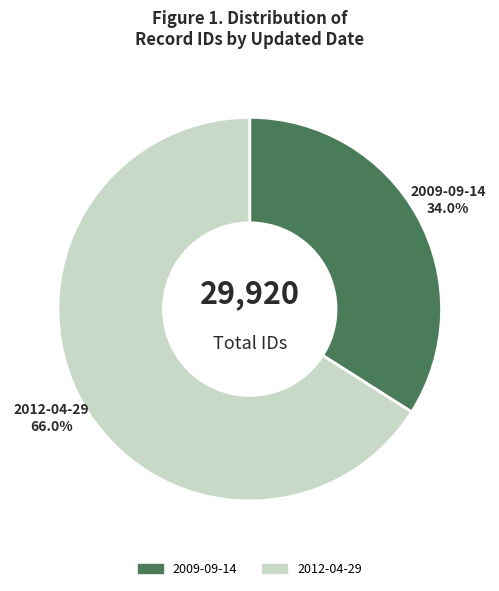

To the nearest percent, what is the combined percentage of 2009-09-14 and 2012-04-29?

100%